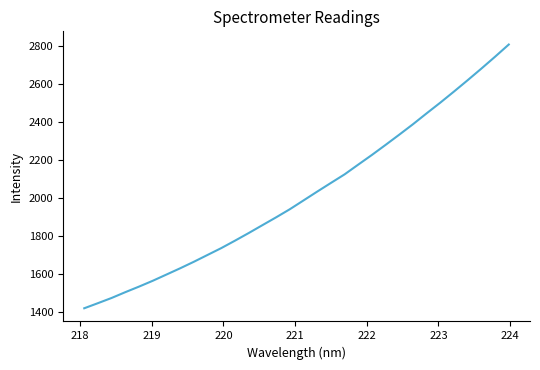

What is the minimum value shown in the chart?

1420.7